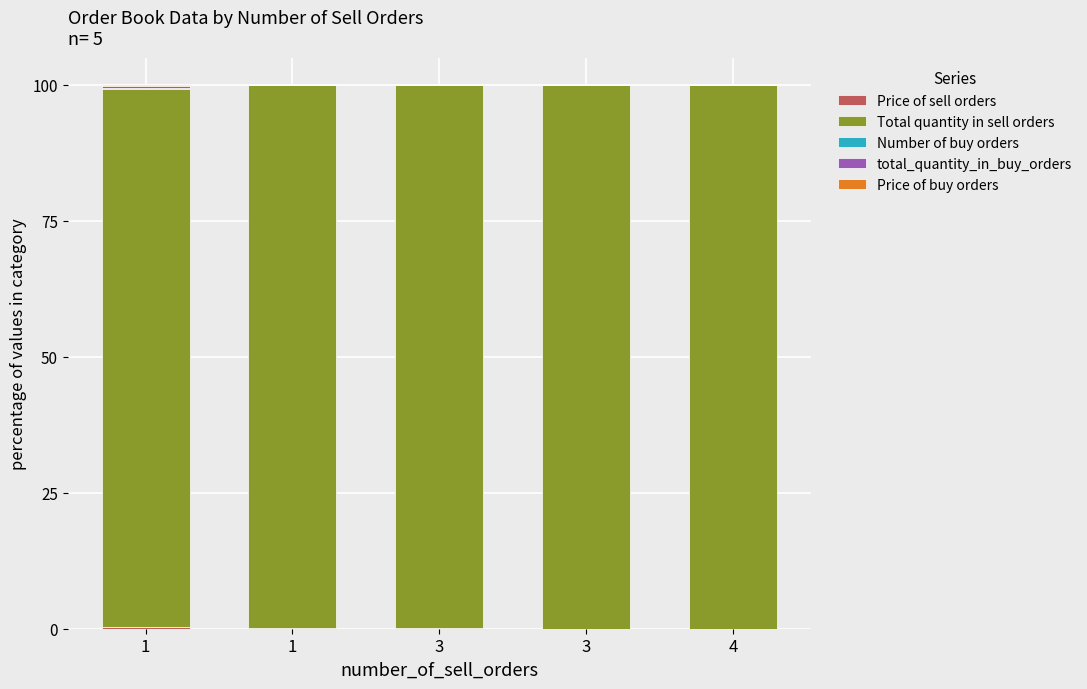

Which series changed the most between 1 and 3?

Total quantity in sell orders